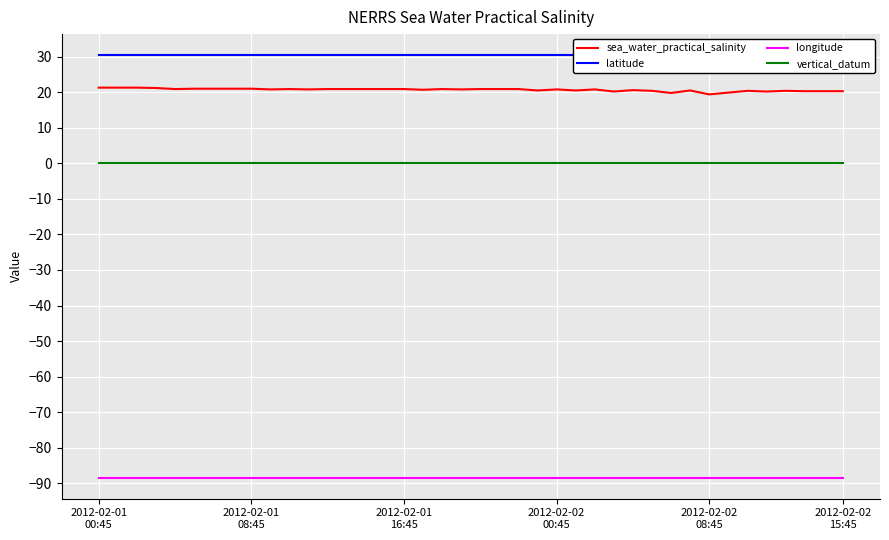

True or false: sea_water_practical_salinity and longitude cross at least once.

False